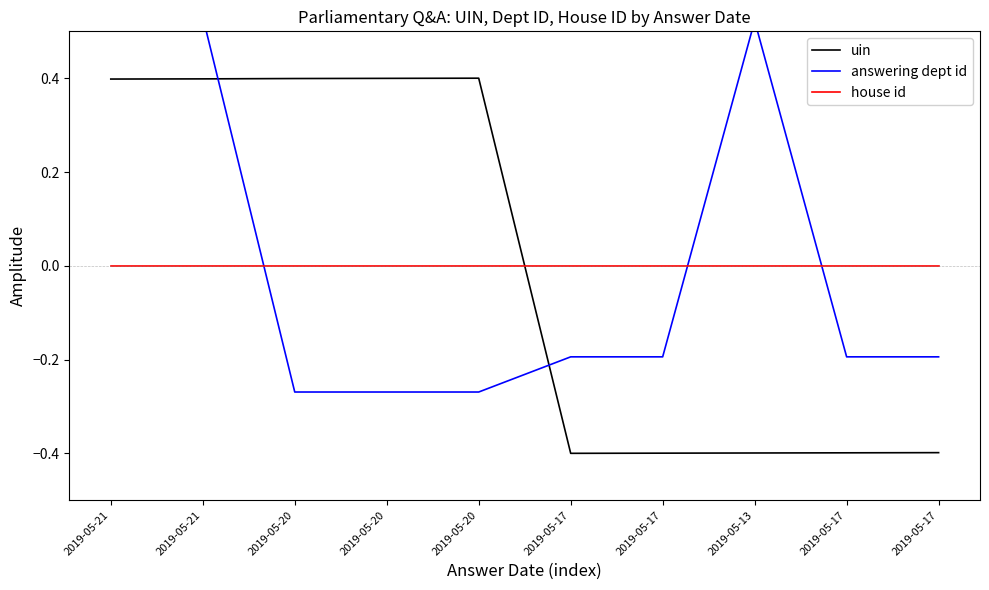

Which series has the largest range (max minus min)?

uin